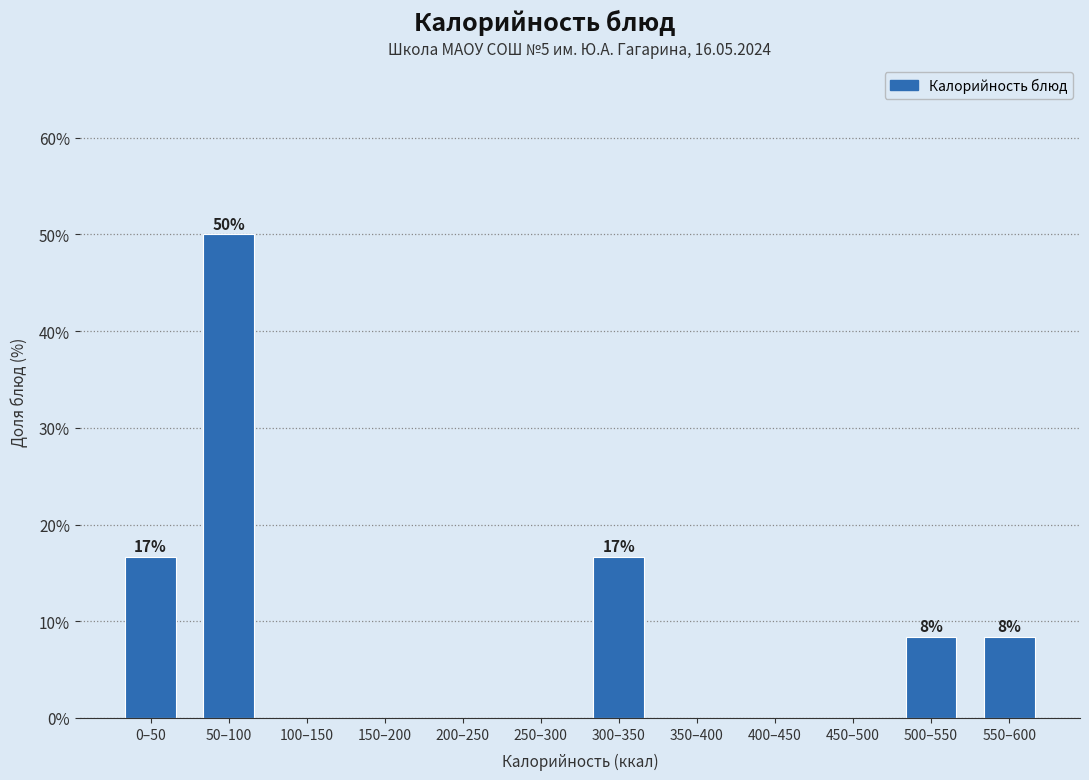

Reading left to right, list all the values displayed in this chart.

0–50=16.7	50–100=50.0	100–150=0.0	150–200=0.0	200–250=0.0	250–300=0.0	300–350=16.7	350–400=0.0	400–450=0.0	450–500=0.0	500–550=8.3	550–600=8.3